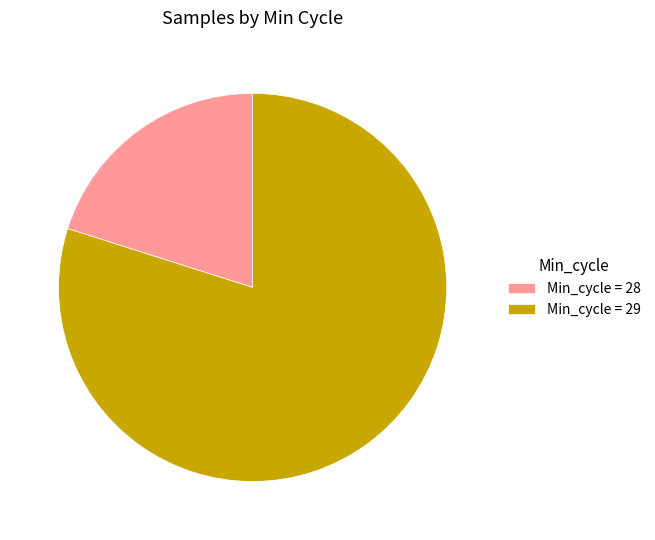

What is the ratio of the value at Min_cycle = 29 to the value at Min_cycle = 28?

4.0